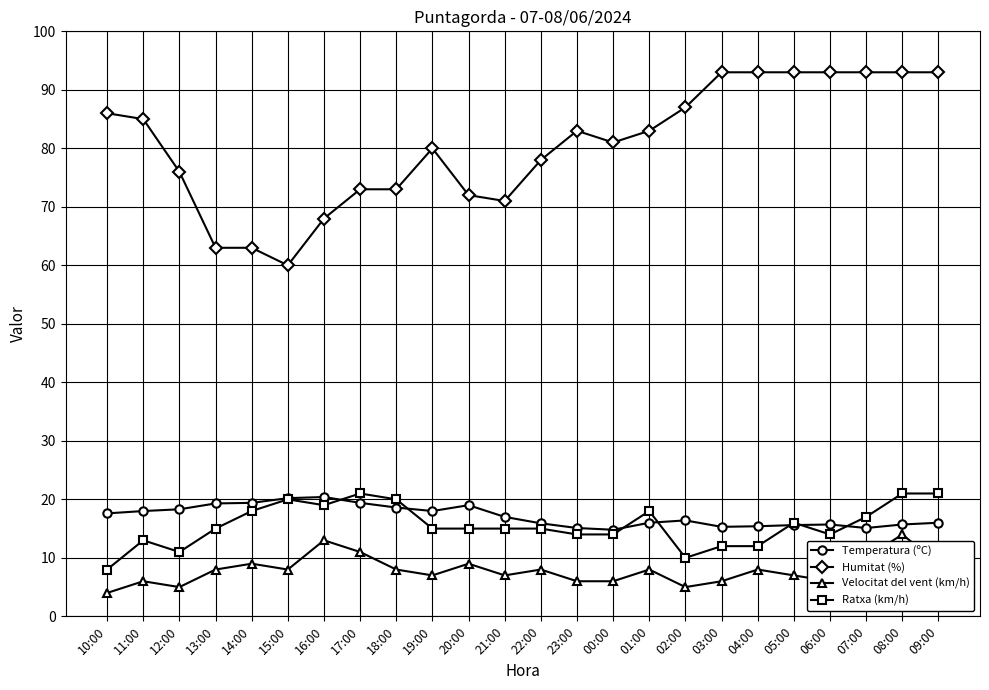

True or false: Humitat (%) and Ratxa (km/h) intersect in this chart.

False